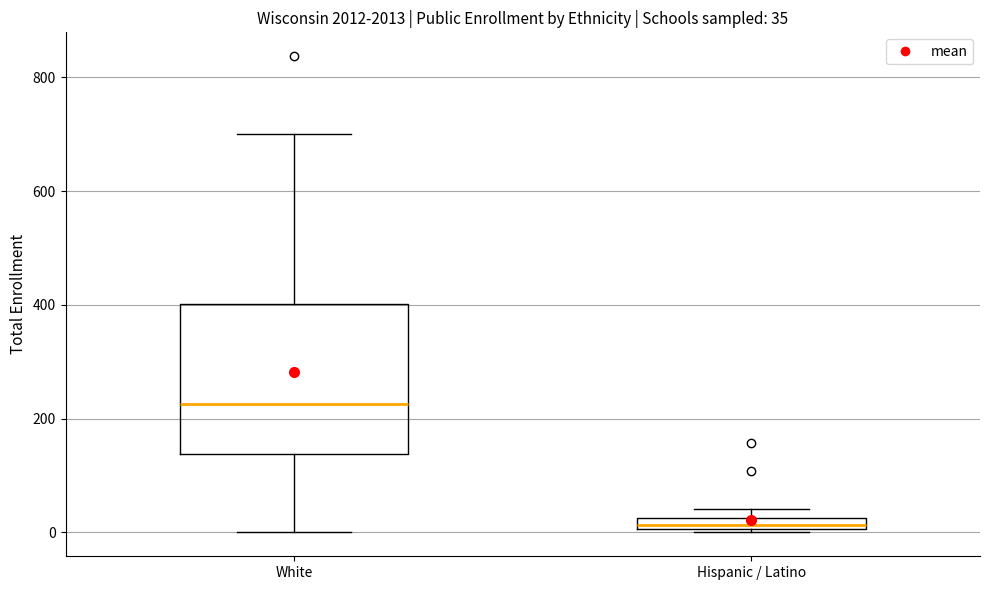

Which box has the highest median line?

White